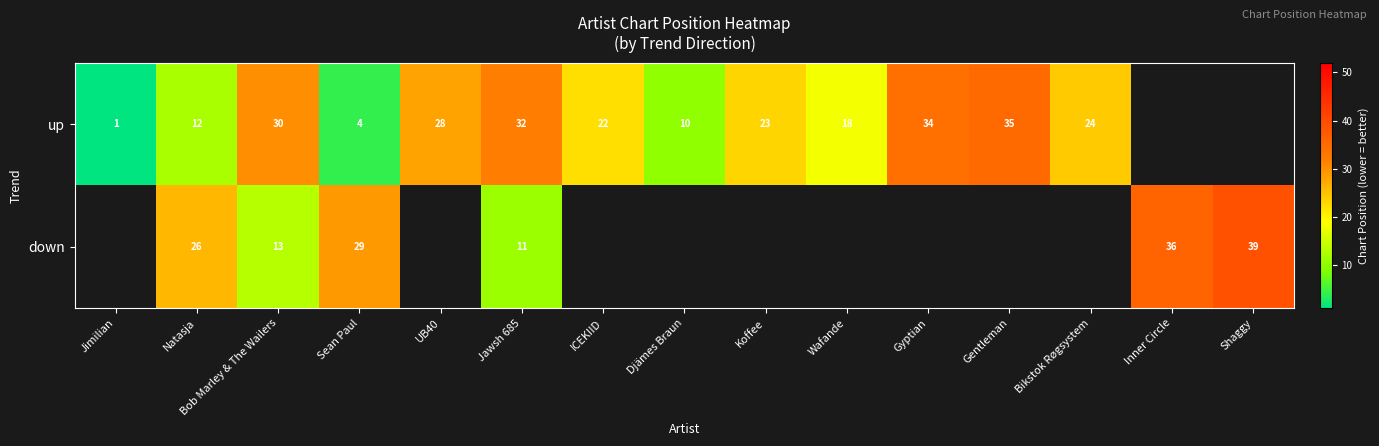

What is the difference between the up values at ICEKIID and Gyptian?

12